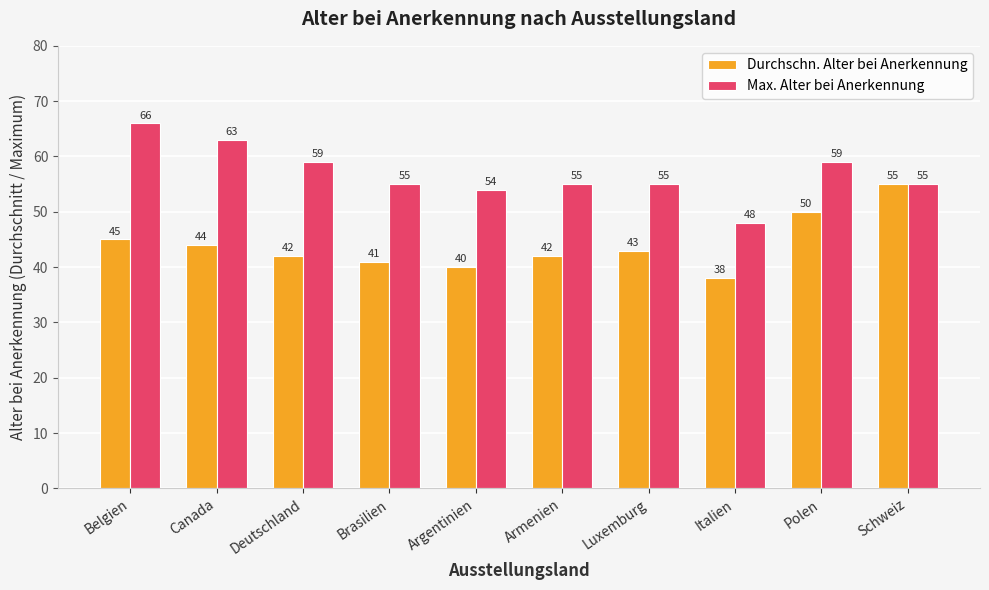

What is the approximate value of Durchschn. Alter bei Anerkennung at Canada, to the nearest 5?

45